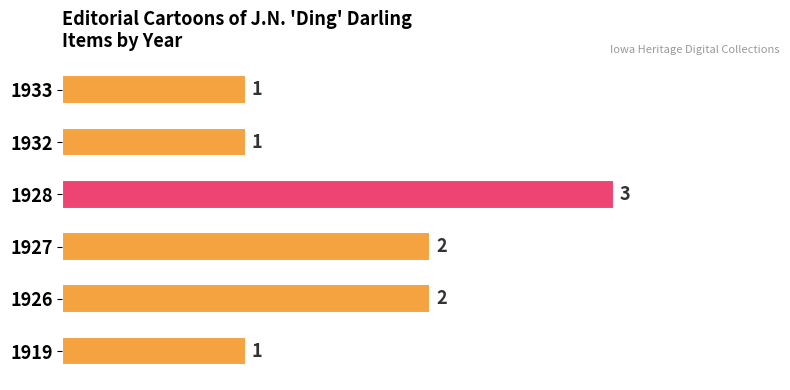

How many values are between 1 and 2?

5